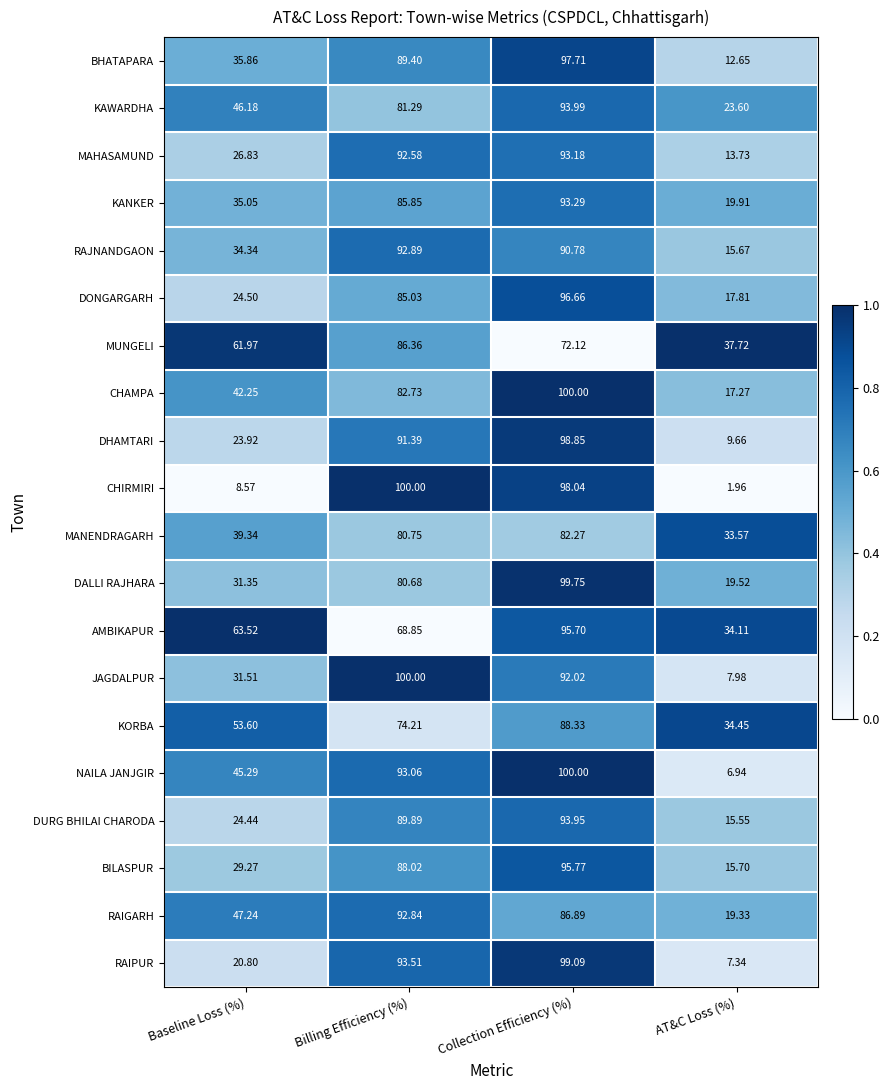

Which series changed the most between Baseline Loss (%) and AT&C Loss (%)?

NAILA JANJGIR